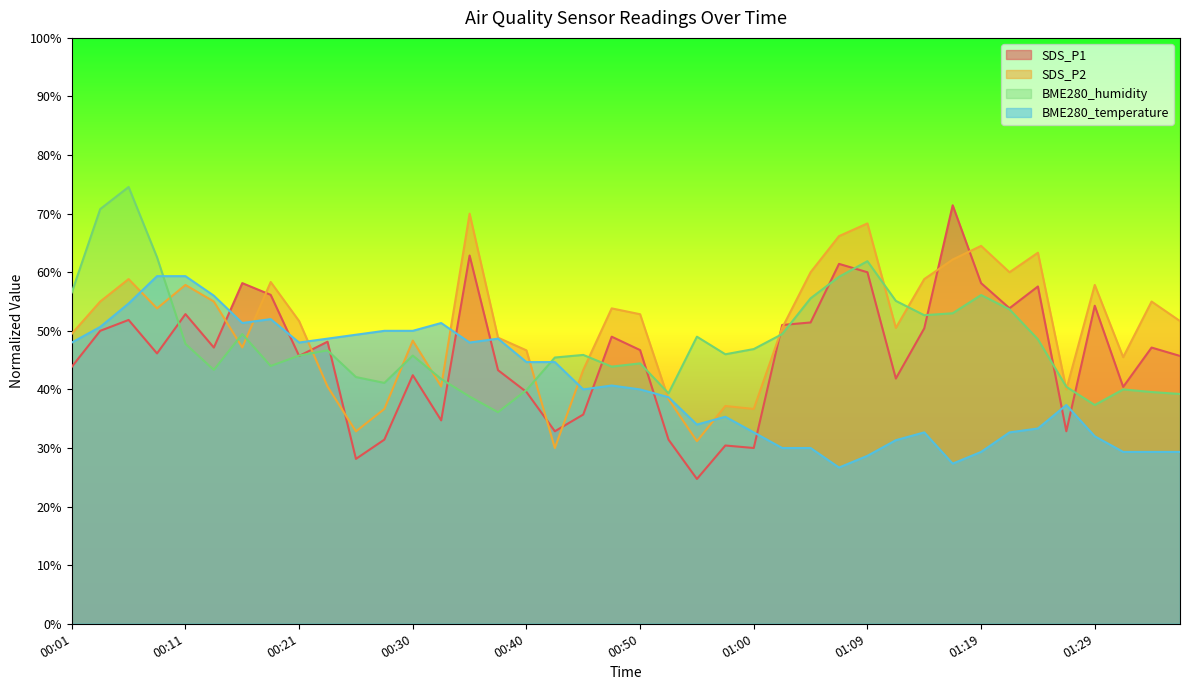

What is the average value of the SDS_P2 series?

50.7